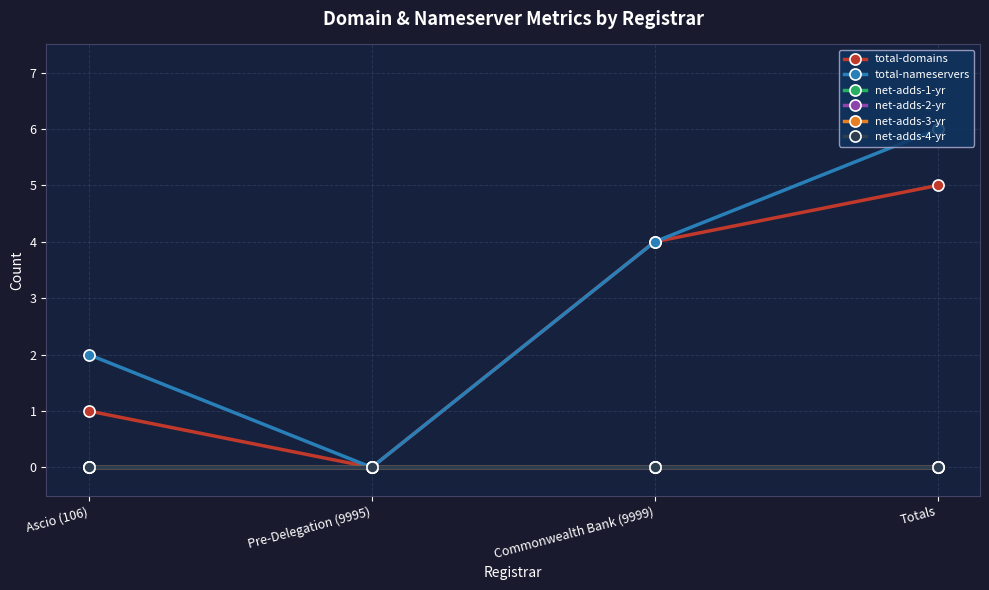

How many lines are shown in the chart?

6